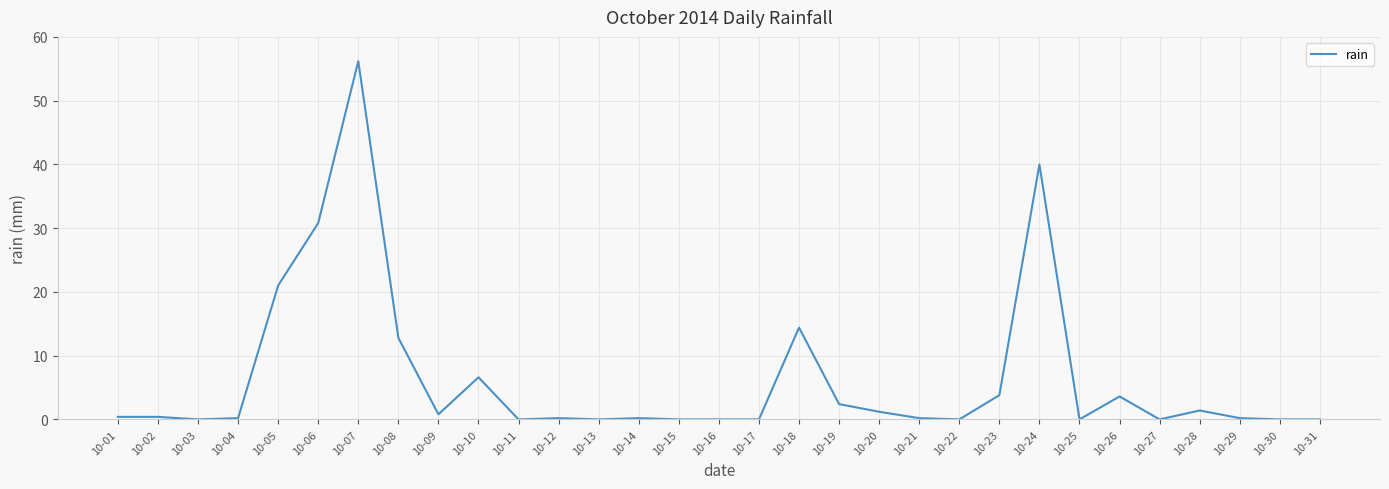

Where is the data nearest to the value 28?

10-06